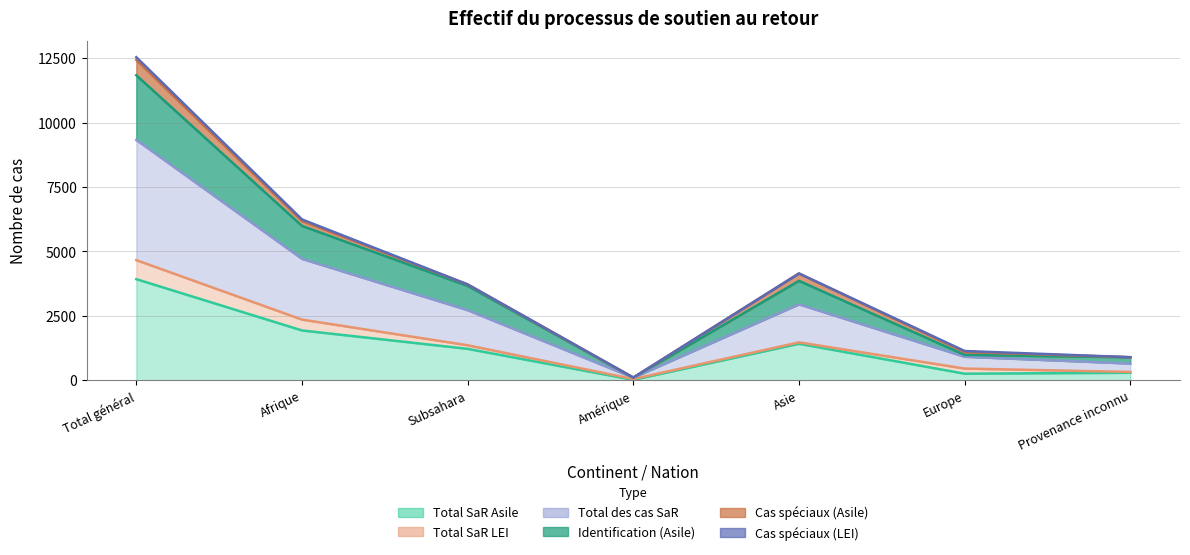

True or false: Identification (Asile) and Total des cas SaR intersect in this chart.

False